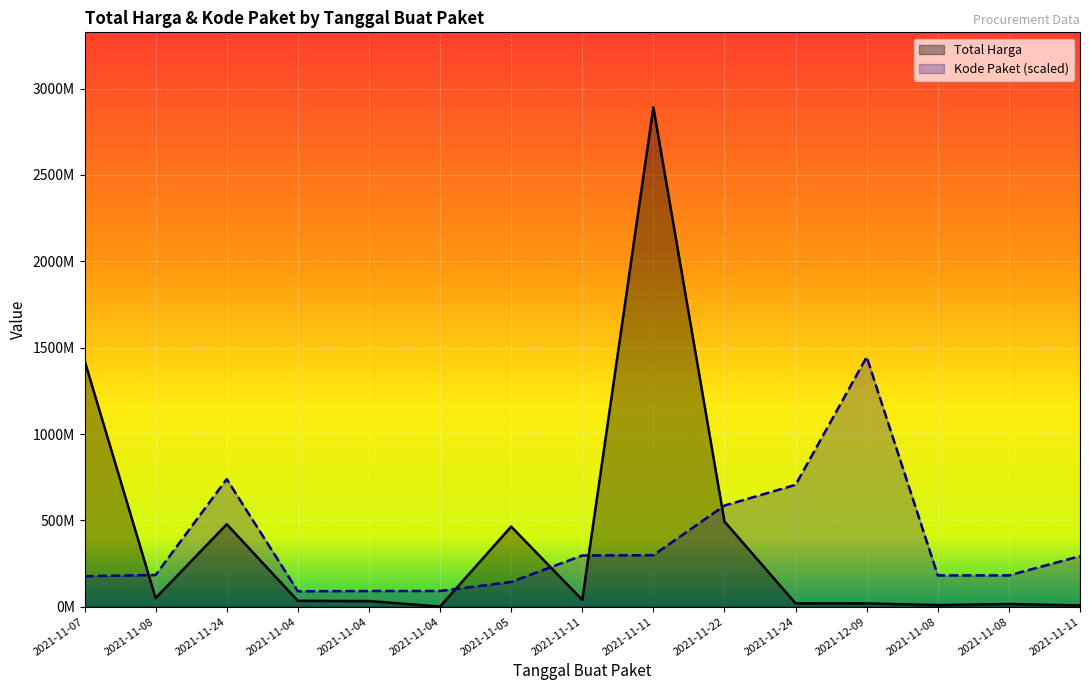

Which category has the highest value in the Kode Paket (scaled) series?

2021-12-09